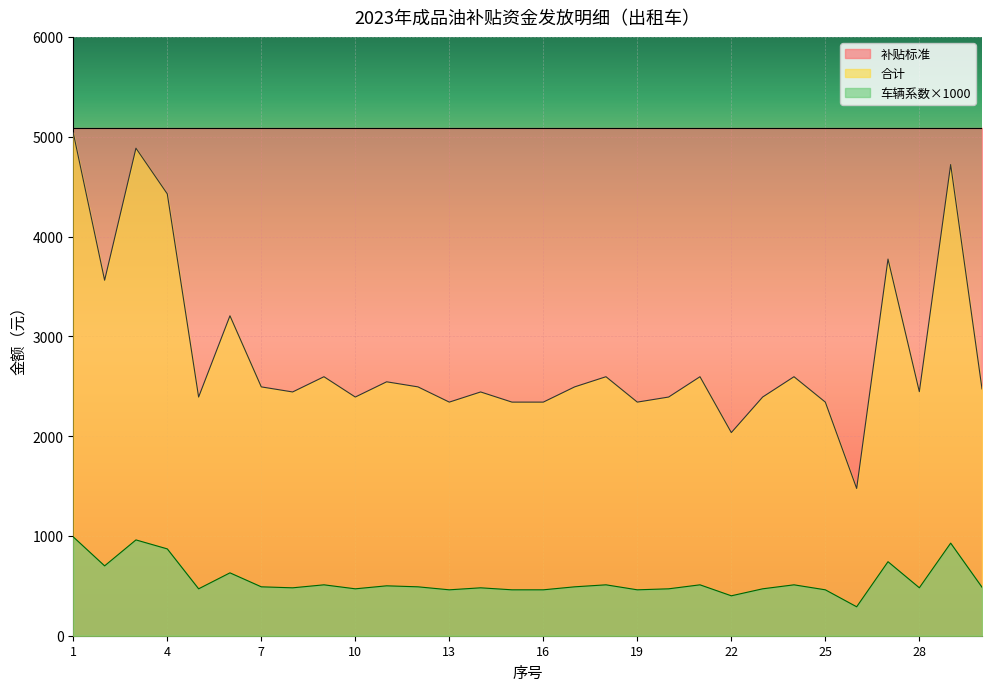

Which category has the lowest value in the 车辆系数 series?

26